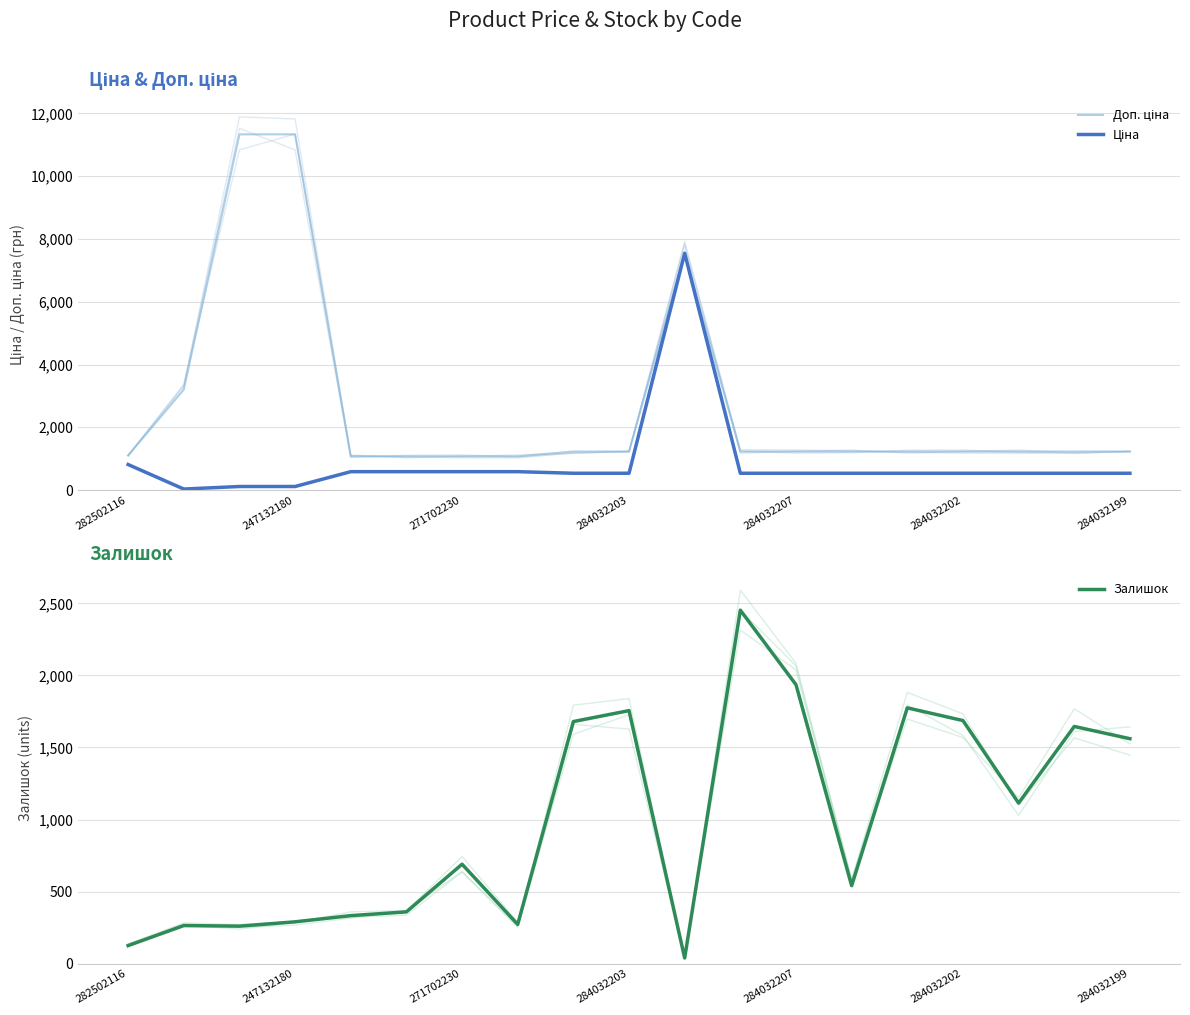

Is it true that Залишок equals 1141 at 284032203?

False